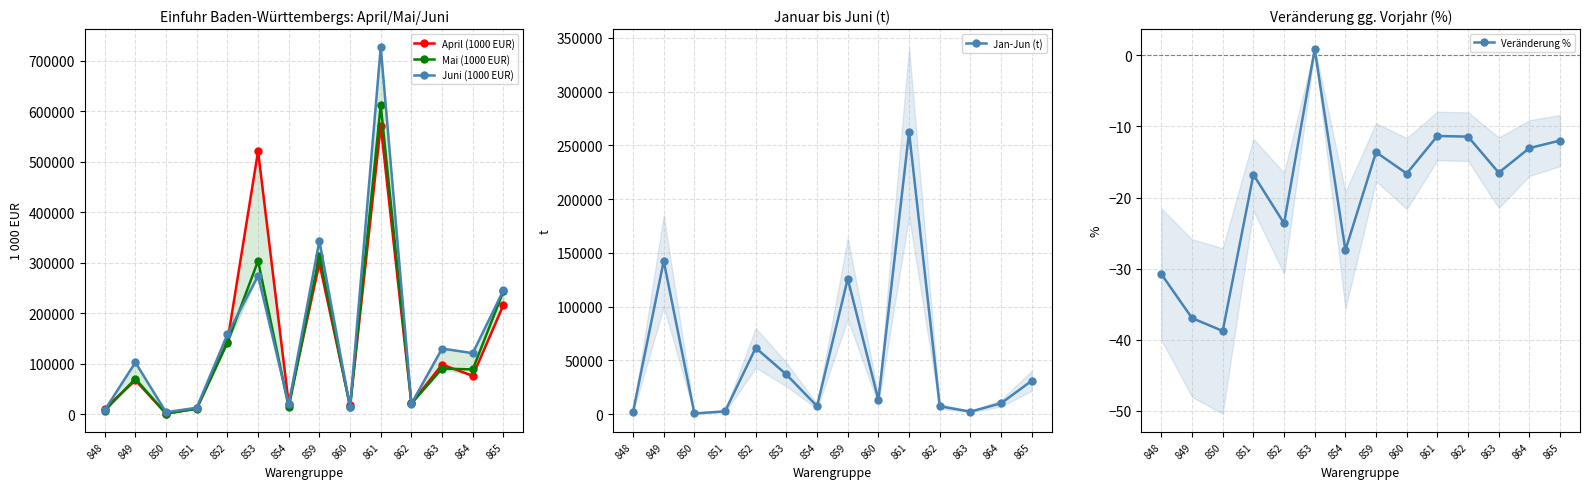

At which category is the sum across all series the highest?

861